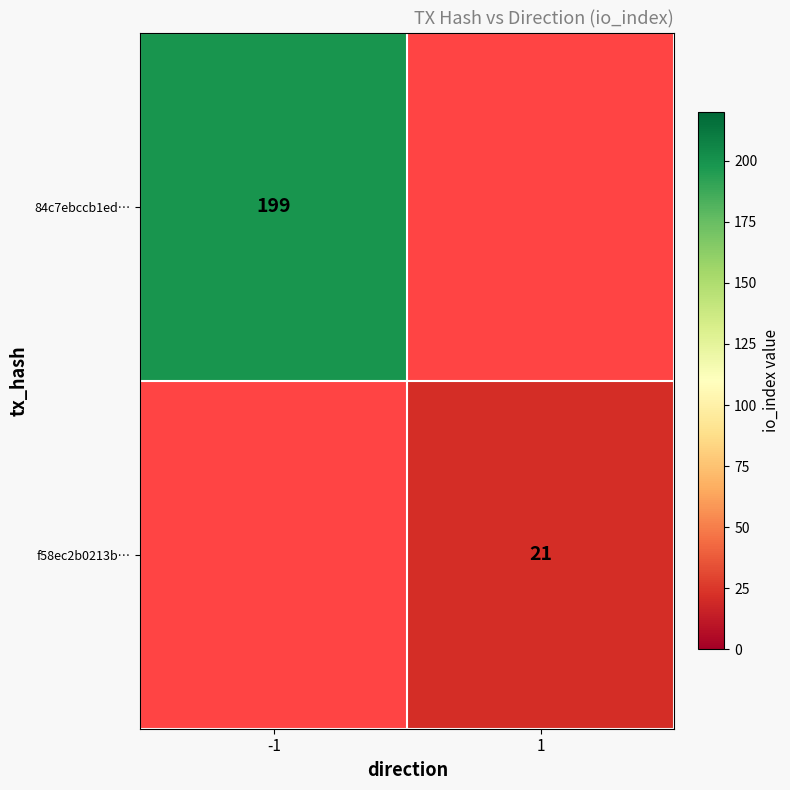

True or false: f58ec2b0213b… has a value of 21 at 1.

True